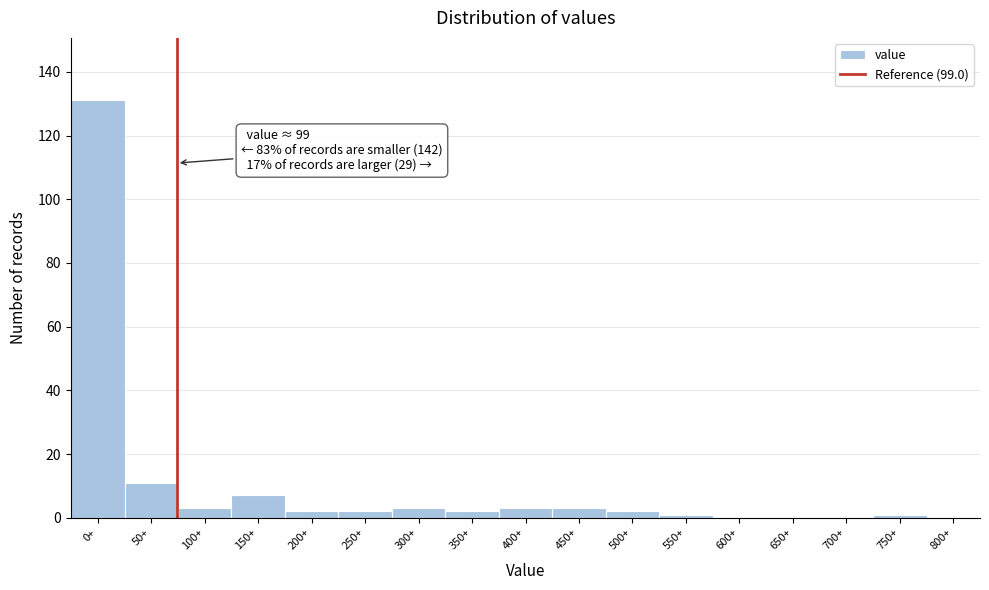

Reading left to right, list all the values displayed in this chart.

0+=131	50+=11	100+=3	150+=7	200+=2	250+=2	300+=3	350+=2	400+=3	450+=3	500+=2	550+=1	600+=0	650+=0	700+=0	750+=1	800+=0